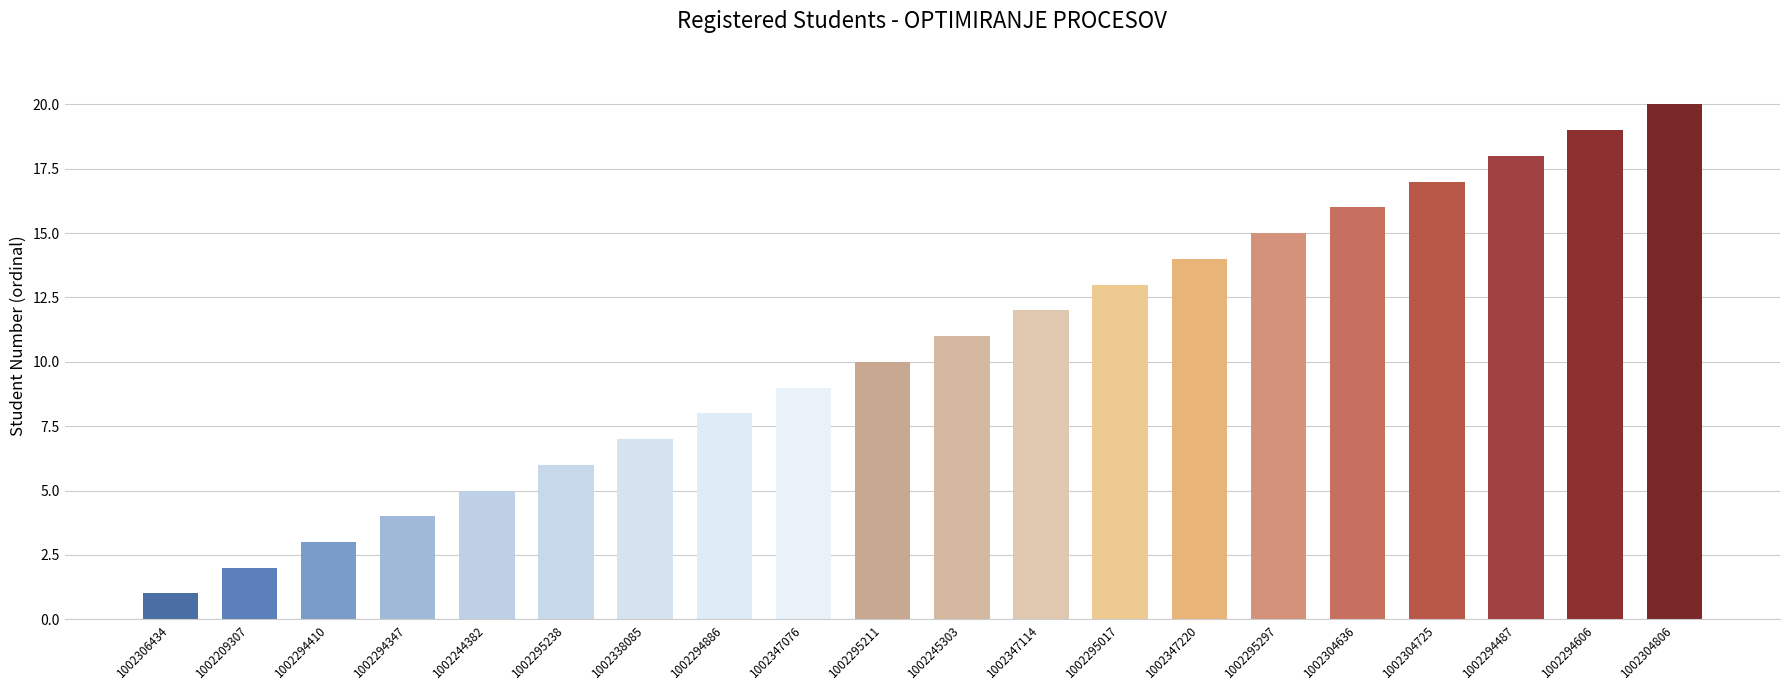

Rank the categories by value from highest to lowest.

1002304806, 1002294606, 1002294487, 1002304725, 1002304636, 1002295297, 1002347220, 1002295017, 1002347114, 1002245303, 1002295211, 1002347076, 1002294886, 1002338085, 1002295238, 1002244382, 1002294347, 1002294410, 1002209307, 1002306434